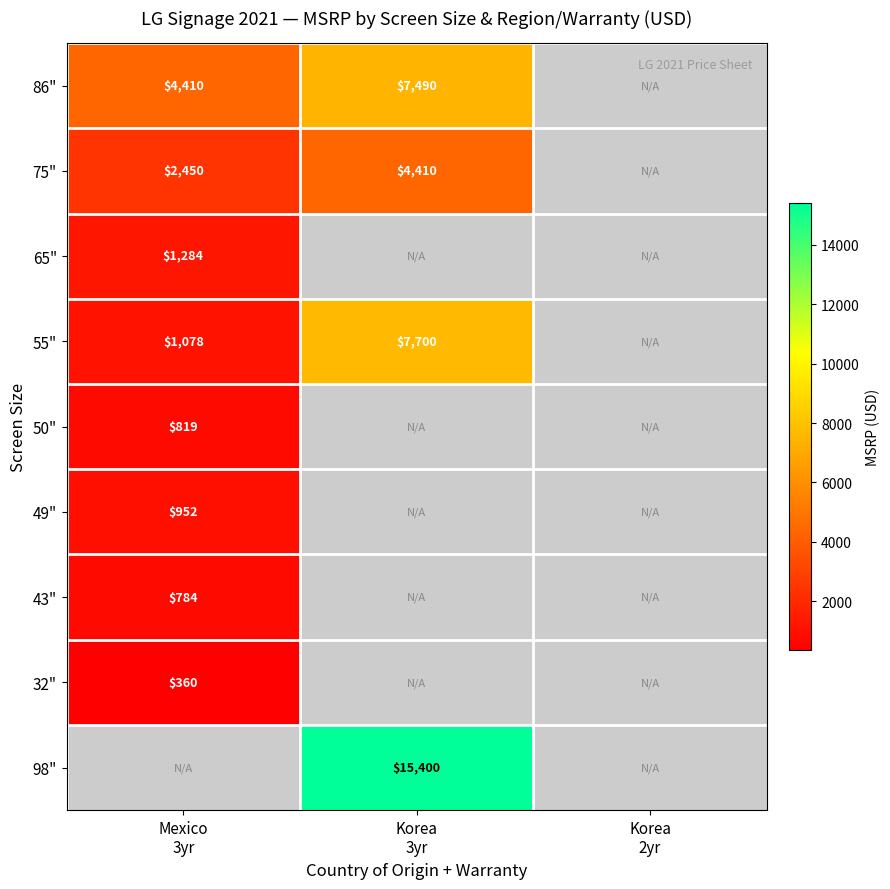

At how many categories does at least one series exceed 10829?

1